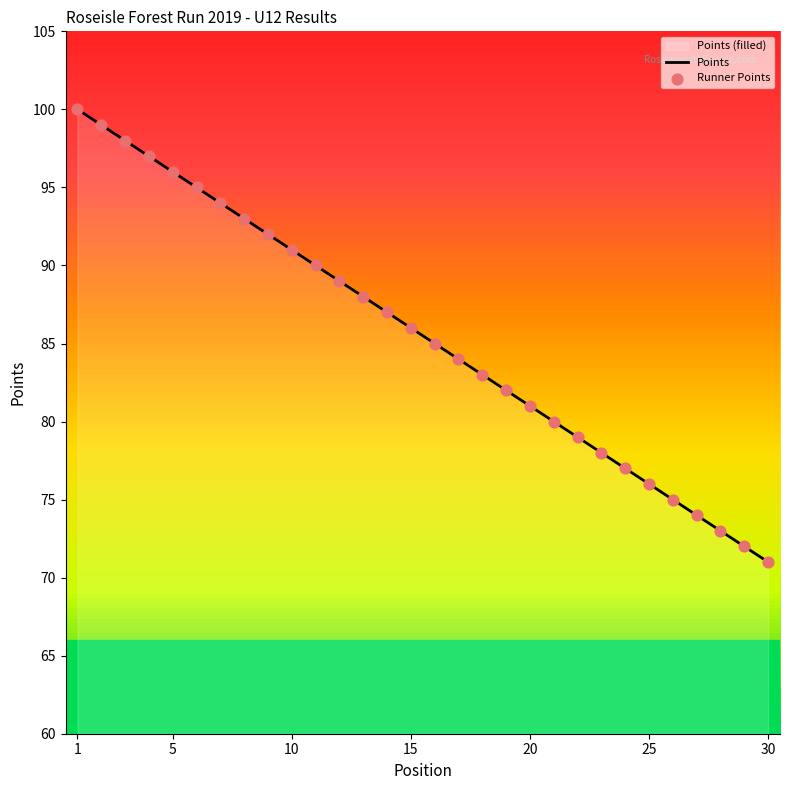

Which series has the widest spread of Y values?

Points